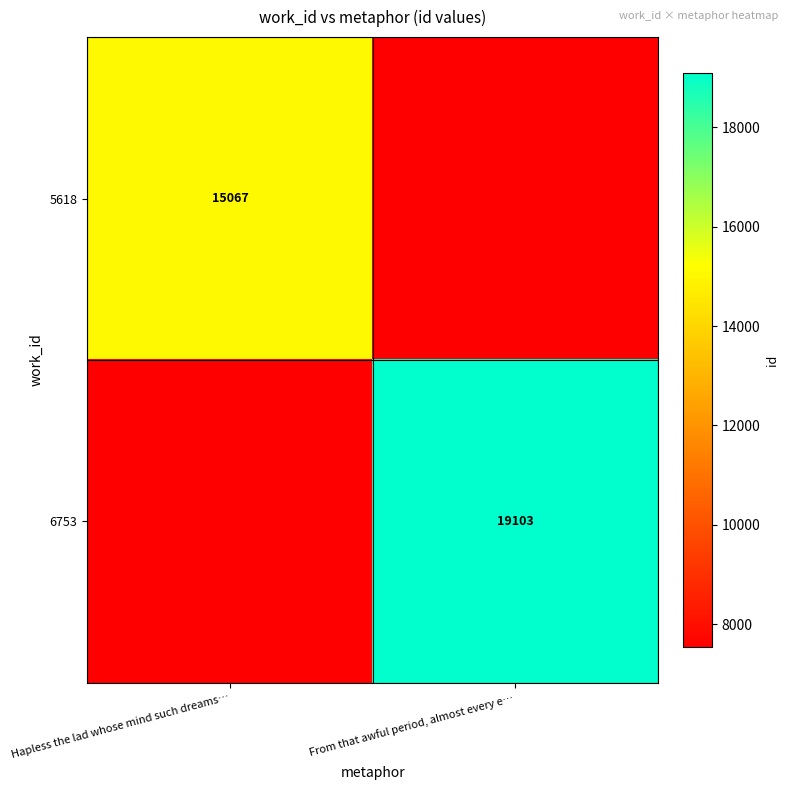

At how many categories does at least one series exceed 8485?

2